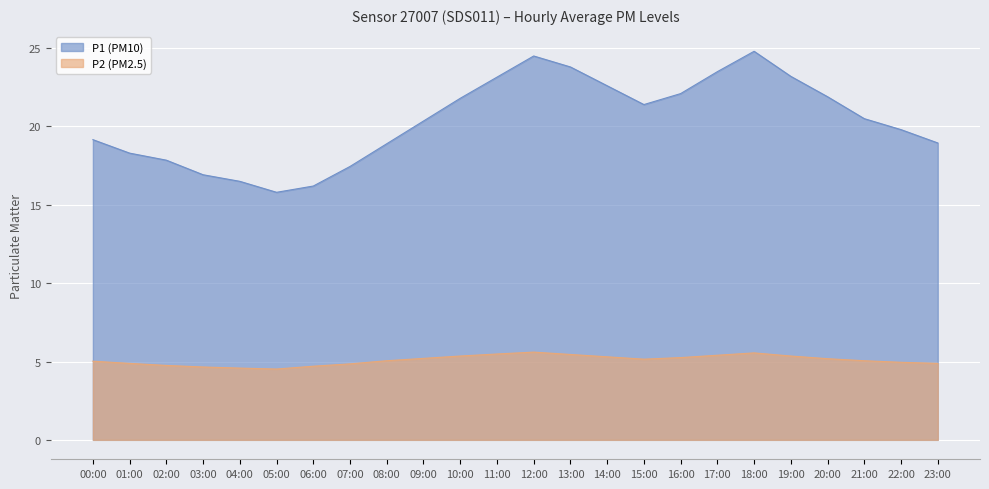

How many interior local peaks does the P1 series have?

2